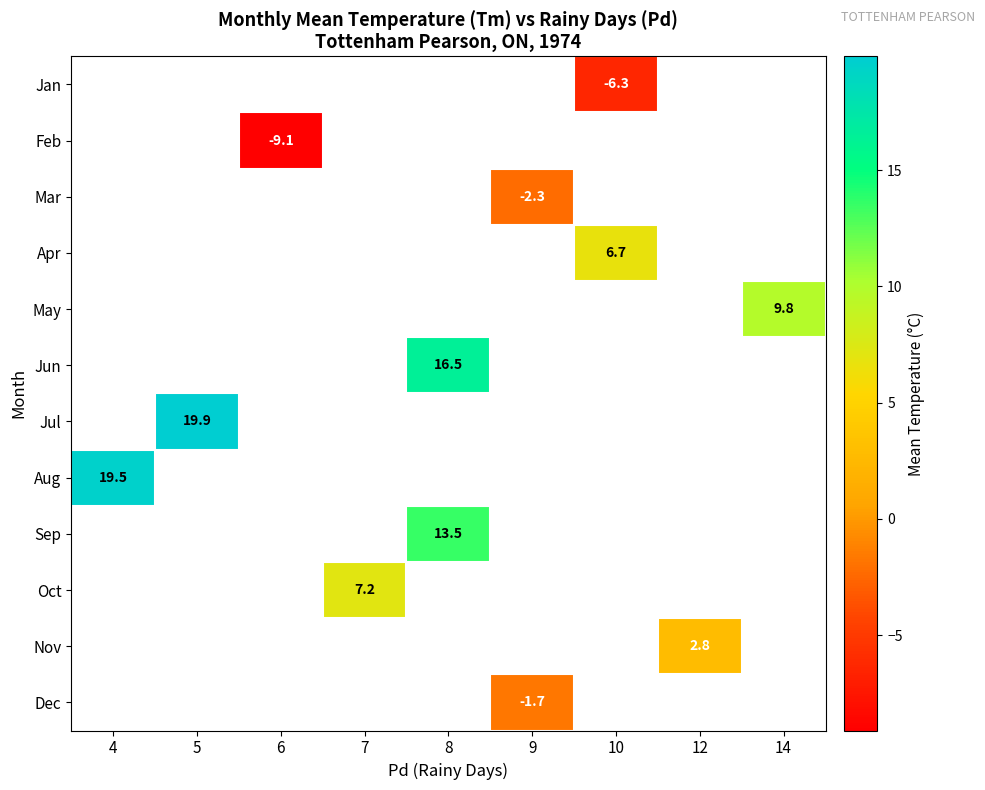

How many positive values does the Jul series have?

1